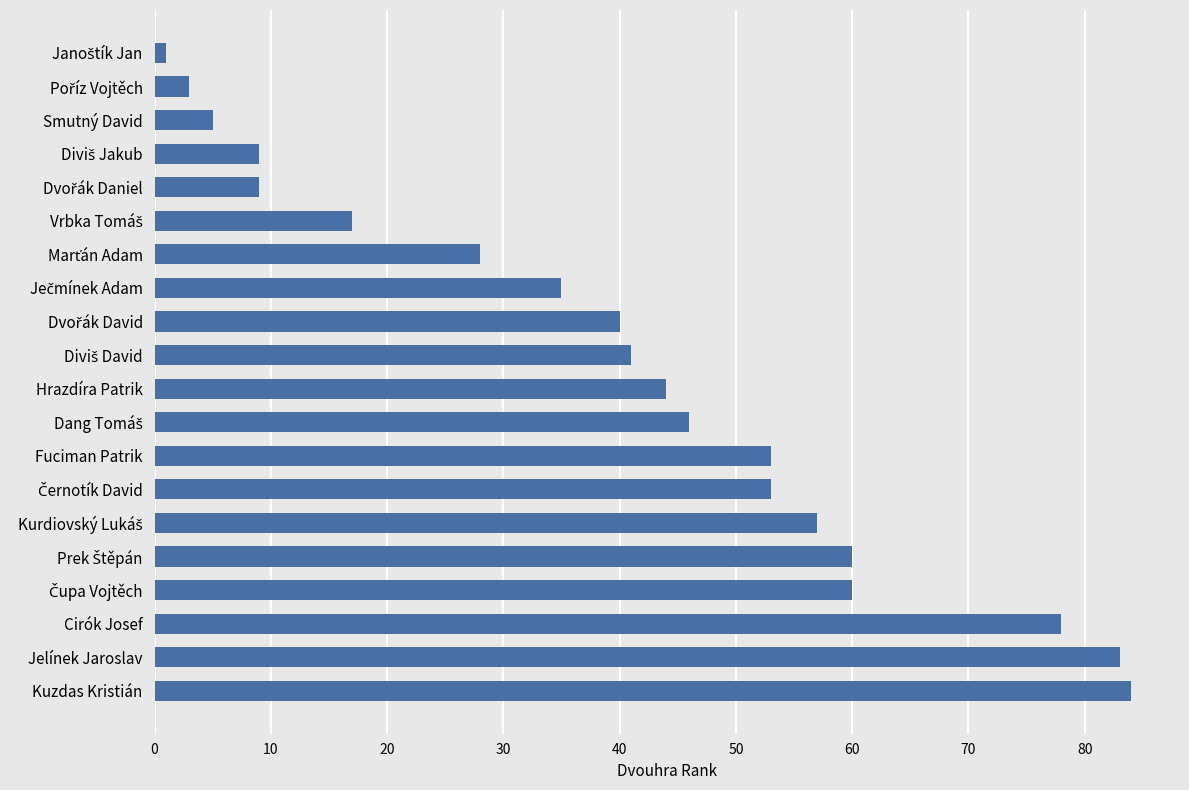

Reading bottom to top, transcribe all the data shown in this chart.

84	83	78	60	60	57	53	53	46	44	41	40	35	28	17	9	9	5	3	1